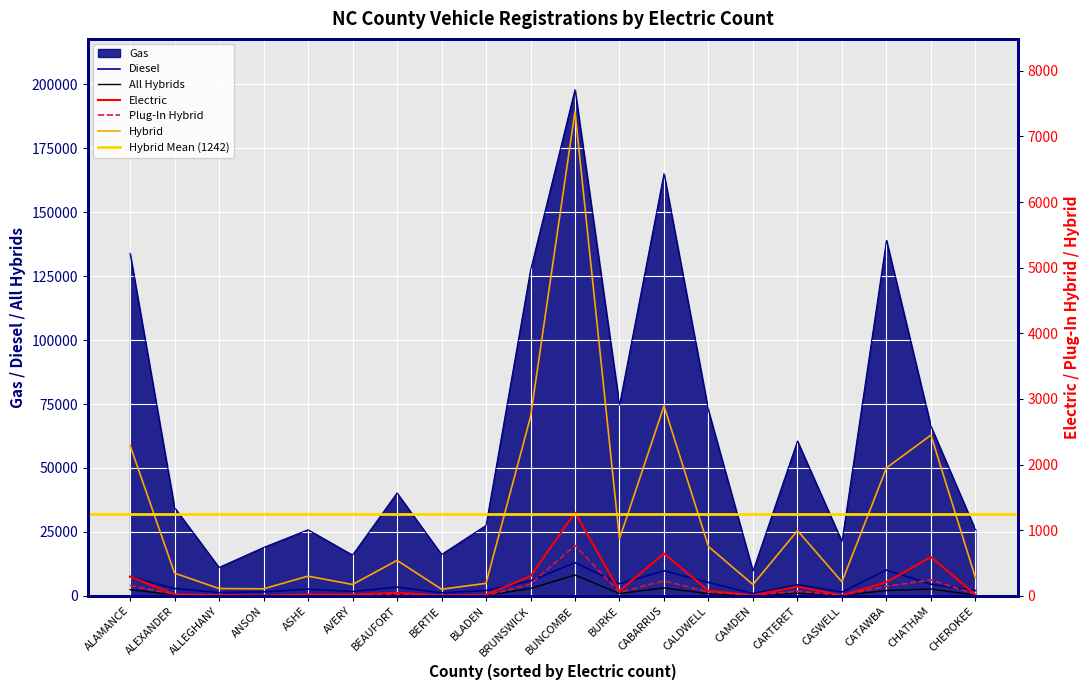

Where is the first local maximum for Diesel?

ASHE